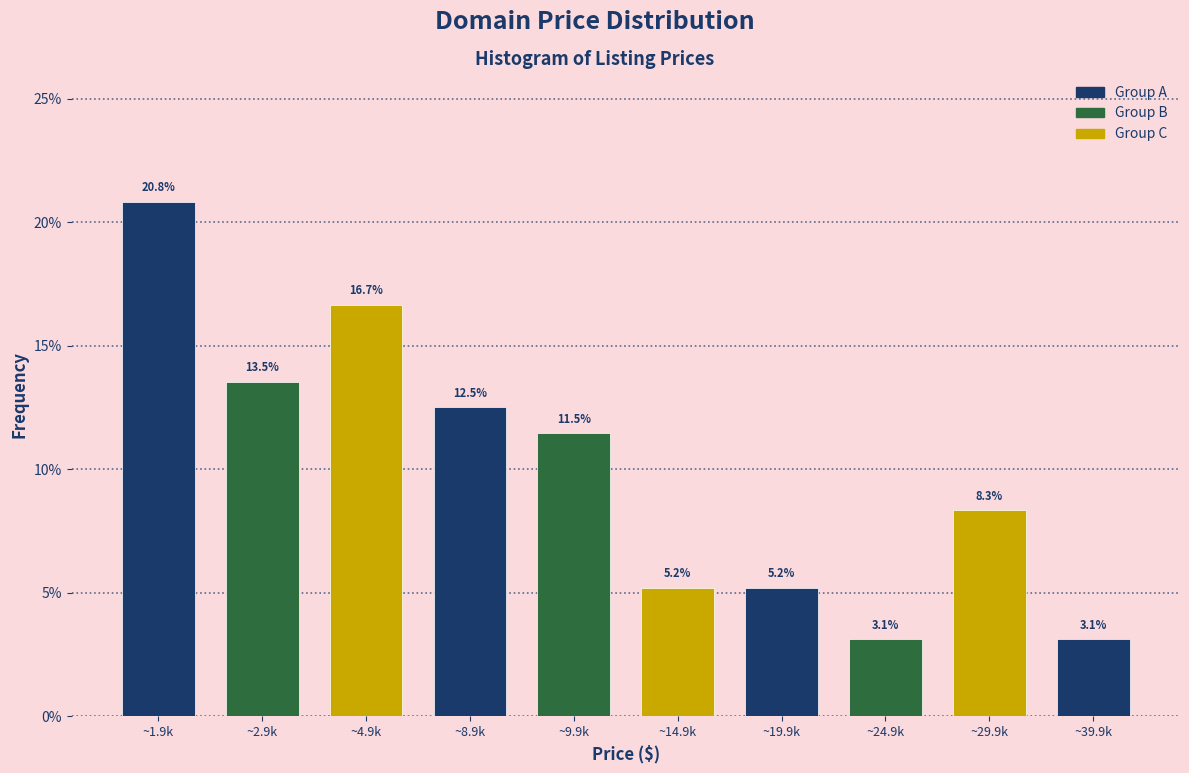

Reading left to right, transcribe all the data shown in this chart.

20.8	13.5	16.7	12.5	11.5	5.2	5.2	3.1	8.3	3.1